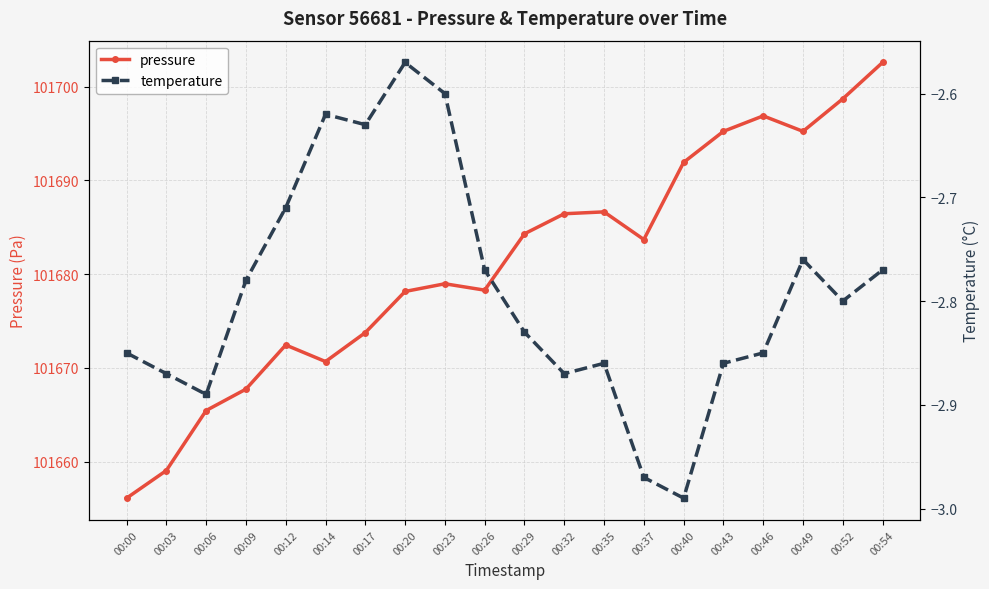

In pressure, how many points are lower than both neighbors (excluding endpoints)?

4